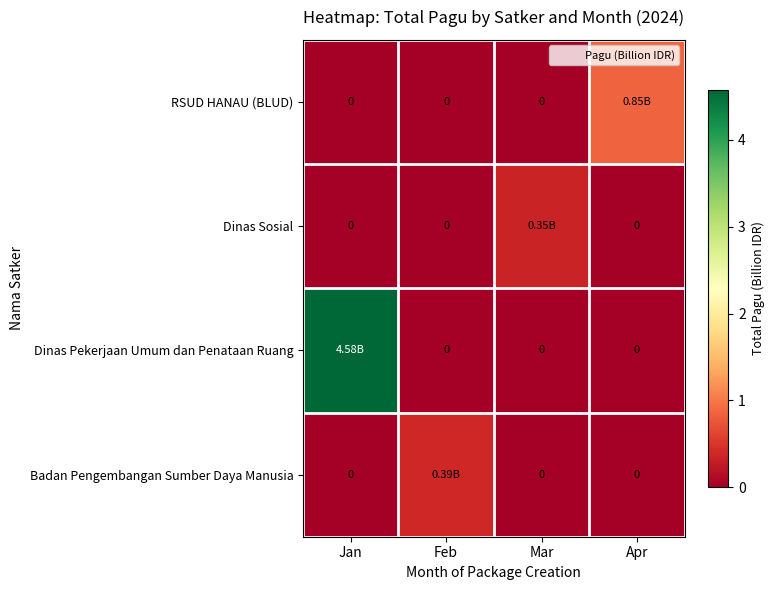

Count the number of data series in this chart.

4